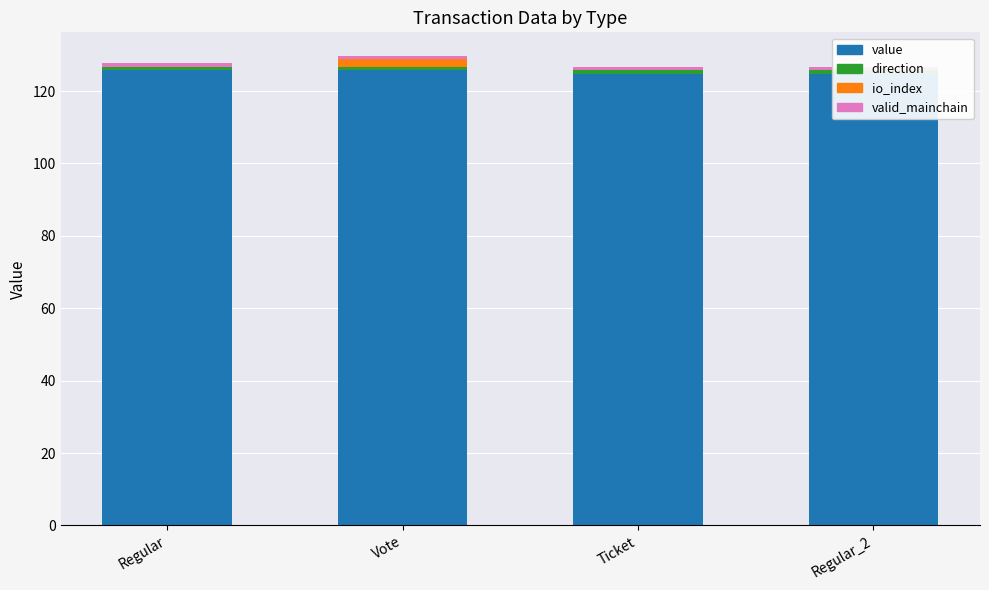

At which label is value closest to 125?

Ticket